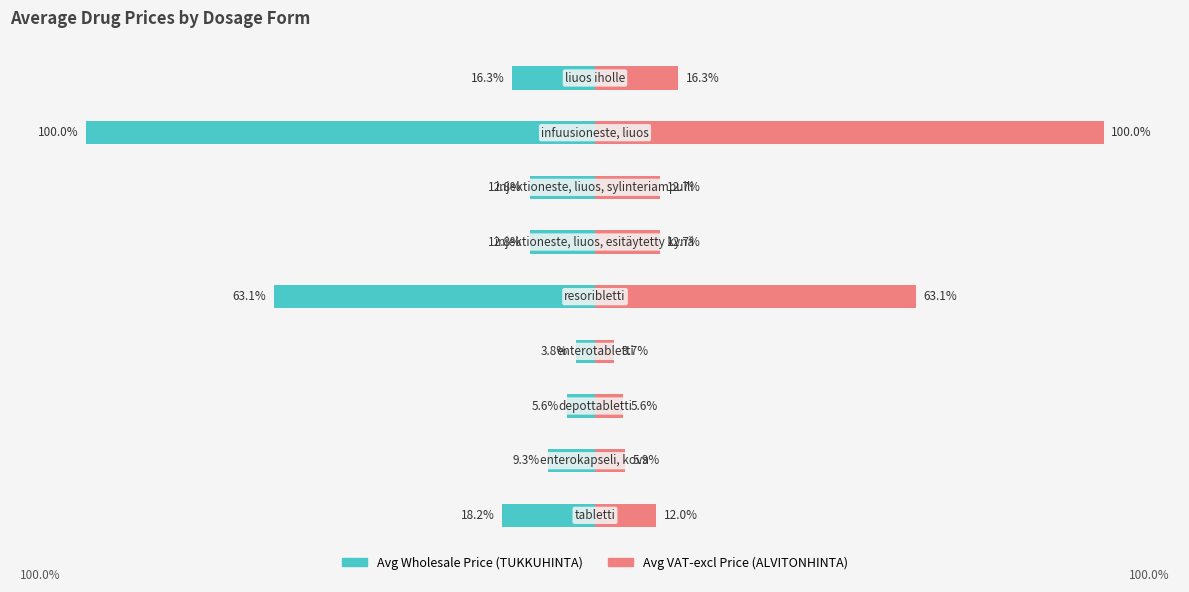

How many bars are there in each group?

2